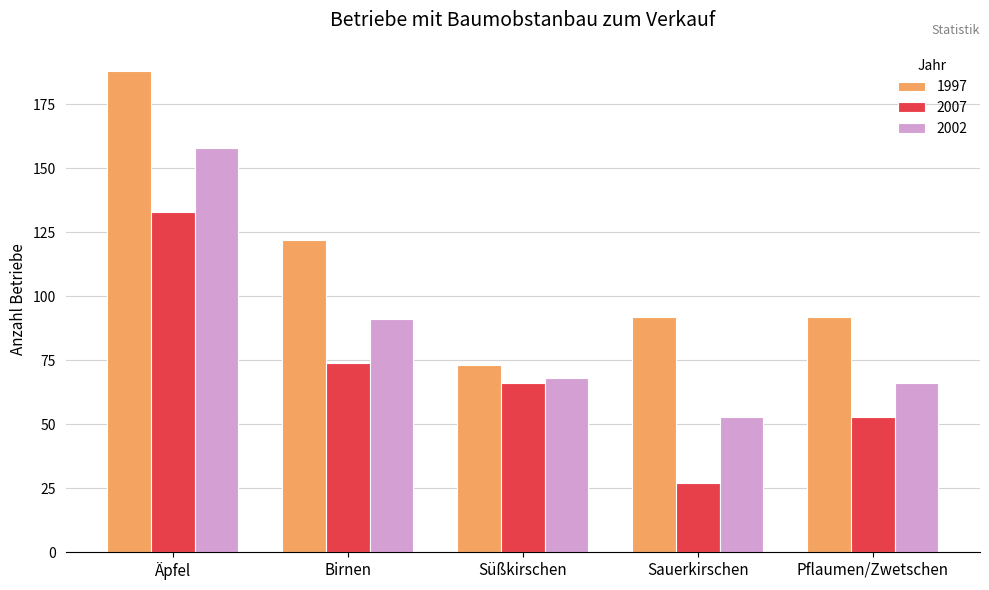

What is the value of the 2007 bar at the 4th from the left?

27